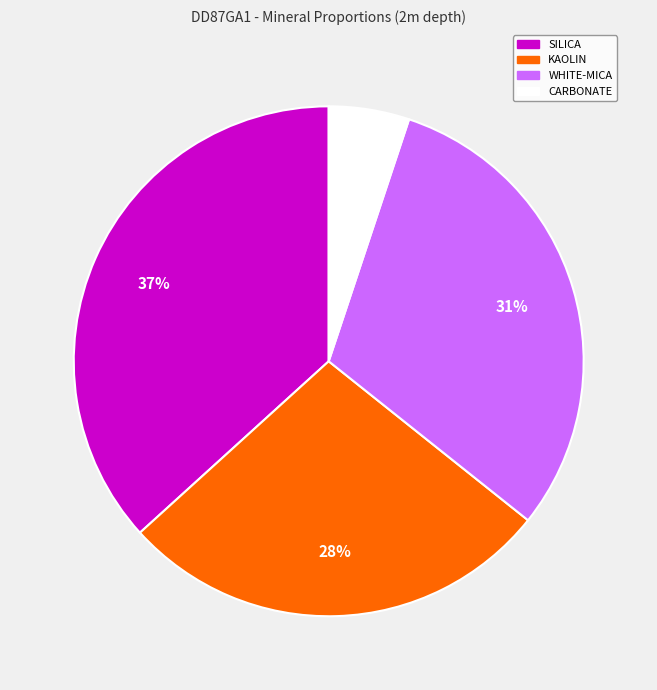

To the nearest percent, what is the average slice percentage?

25%